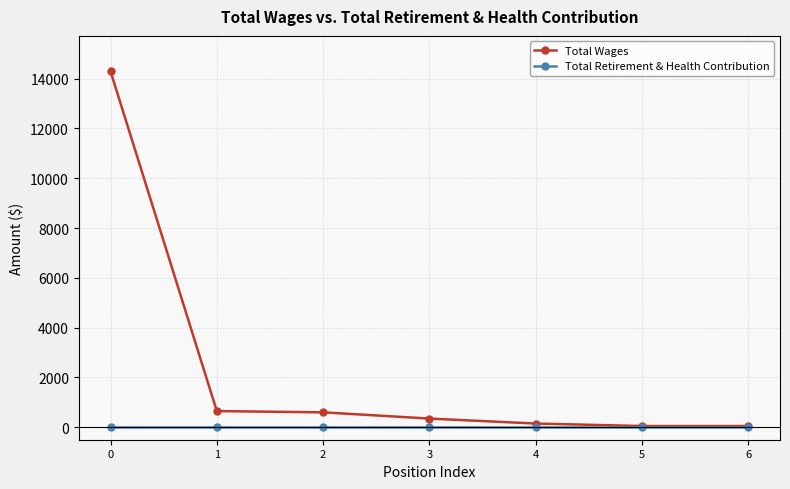

True or false: Total Wages has more than 2 interior local peaks.

False